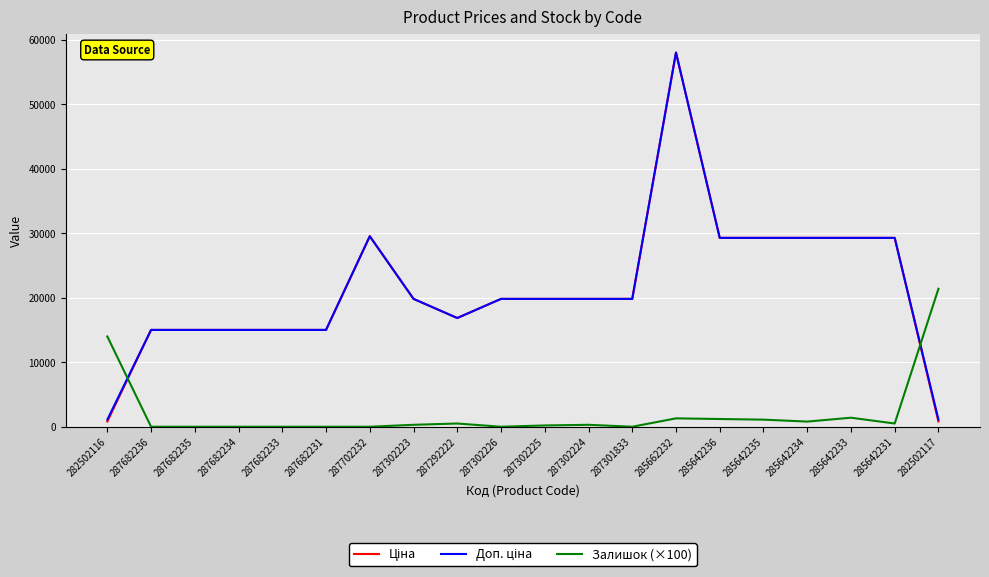

At which category is the sum across all series the highest?

285662232